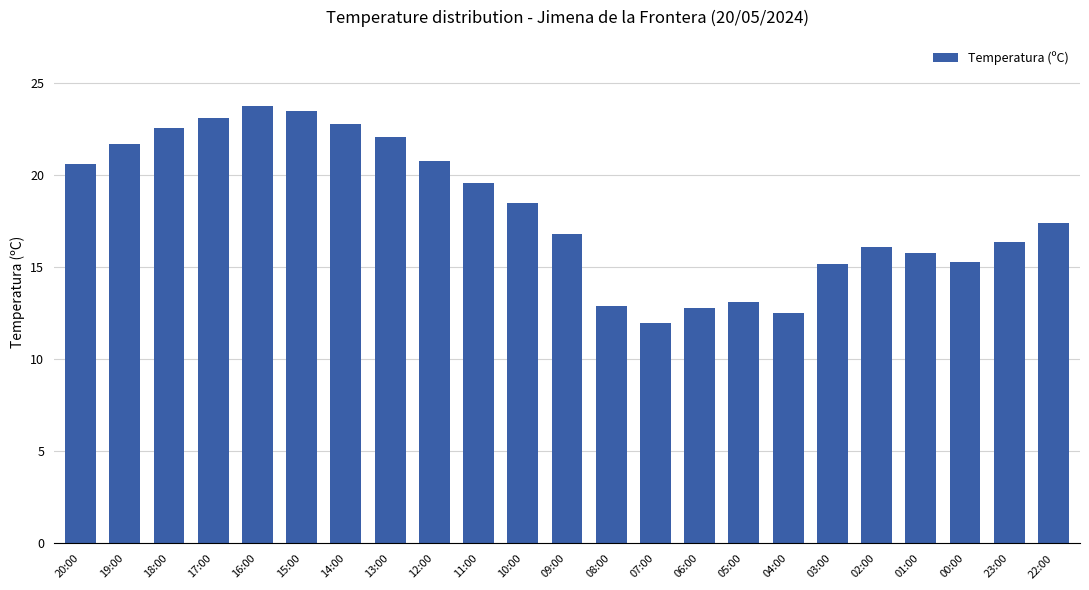

How many values exceed 17?

12